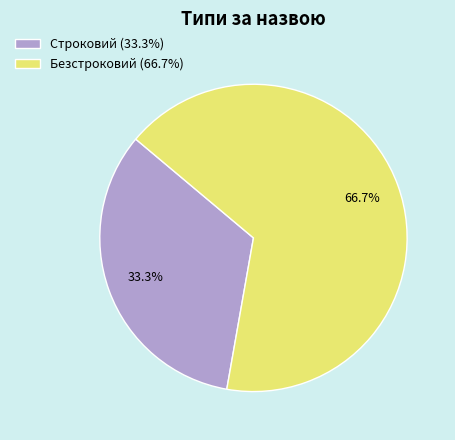

Count the number of slices in the pie.

2